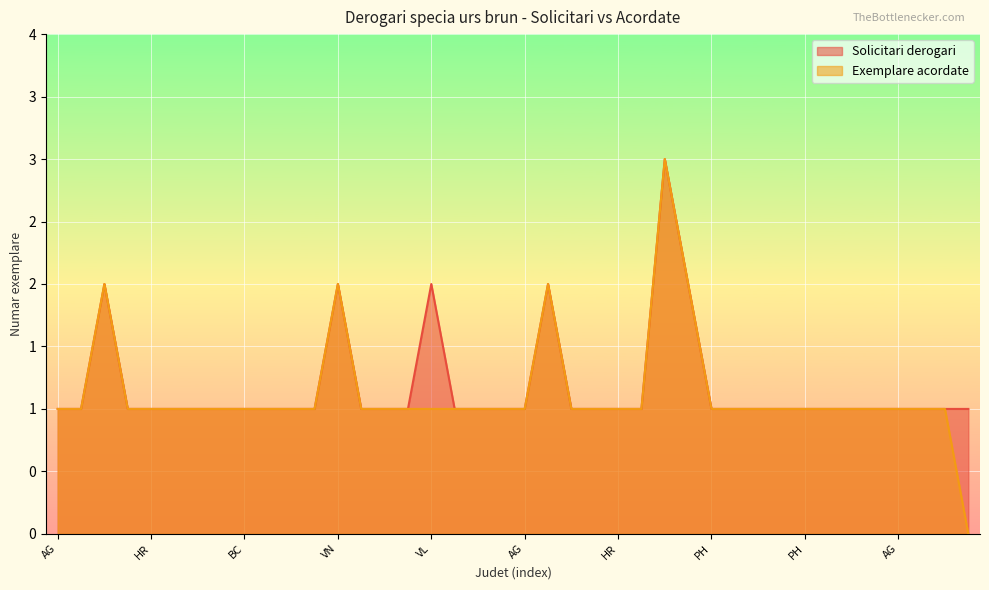

True or false: Exemplare acordate has a value of 1 at AG.

True